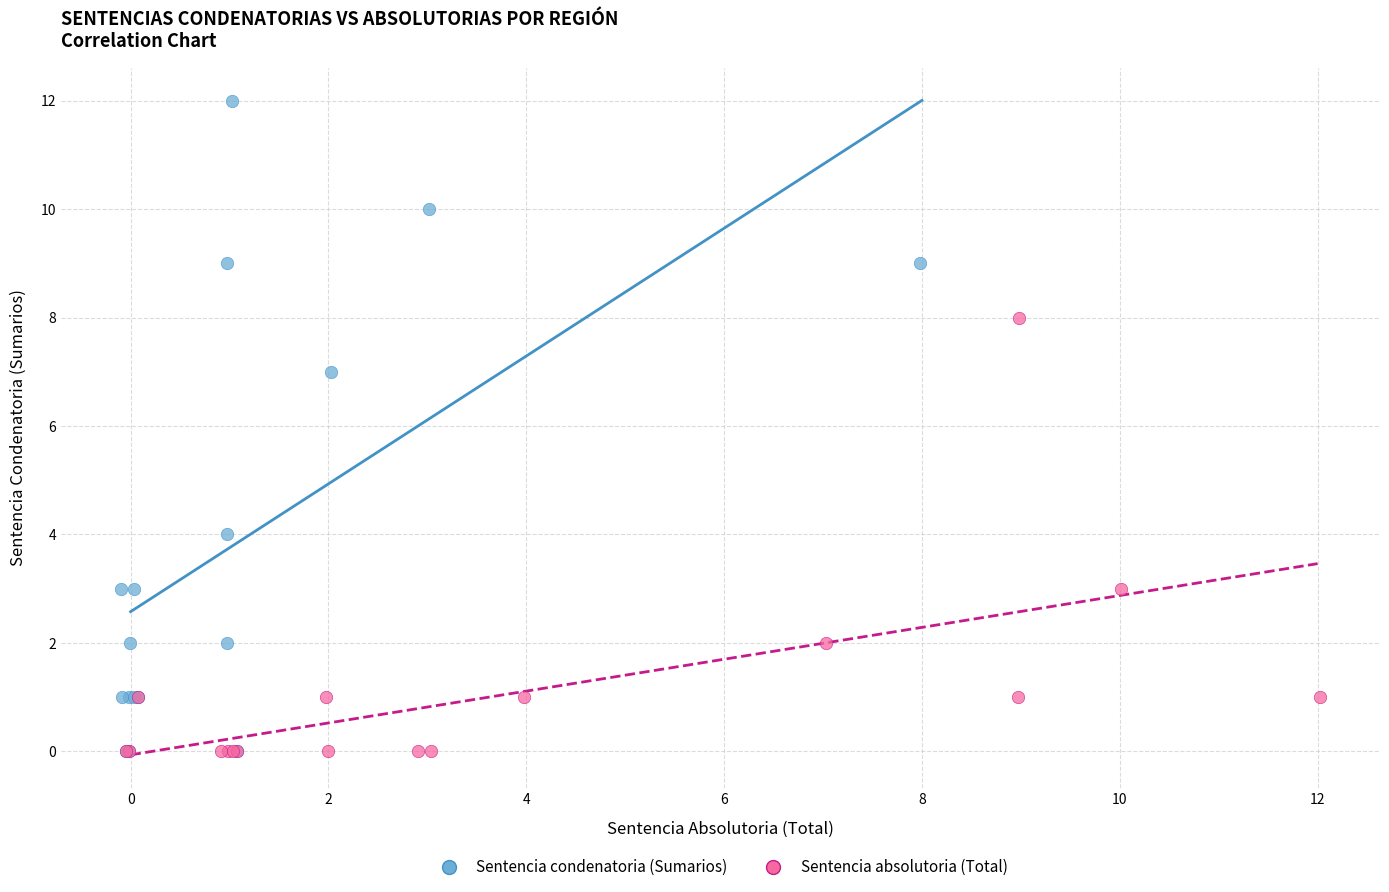

Which series contains the highest Y value?

Sentencia condenatoria (Sumarios)